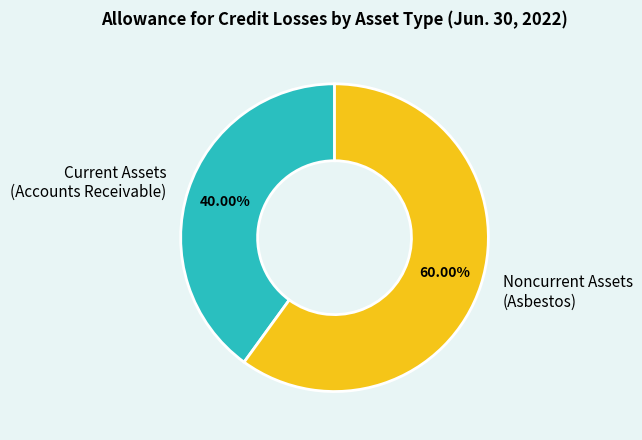

Does Current Assets (Accounts Receivable) account for over 50% of the chart?

No